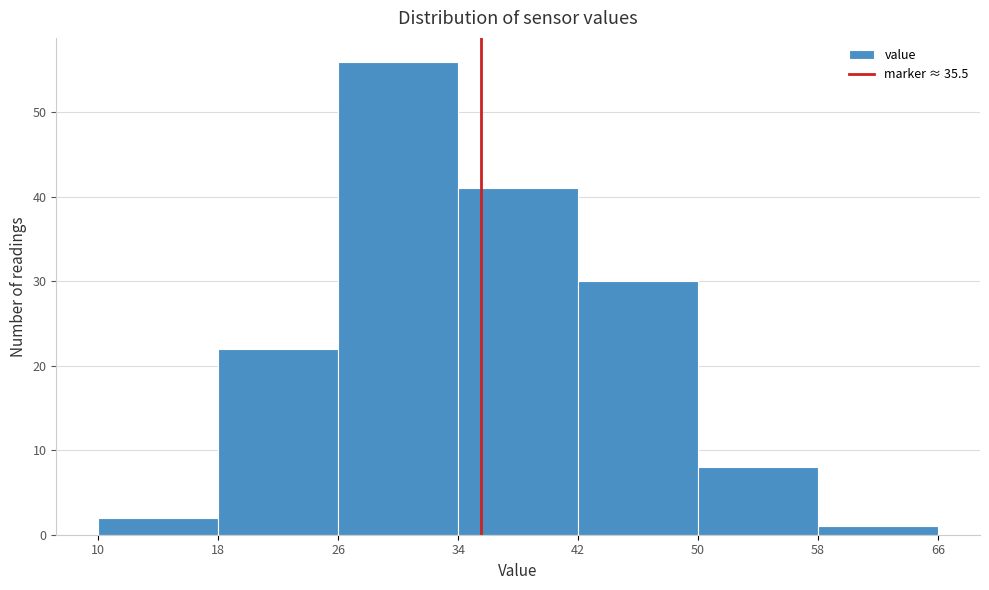

Which range on the x-axis has the tallest bar?

26 to 34